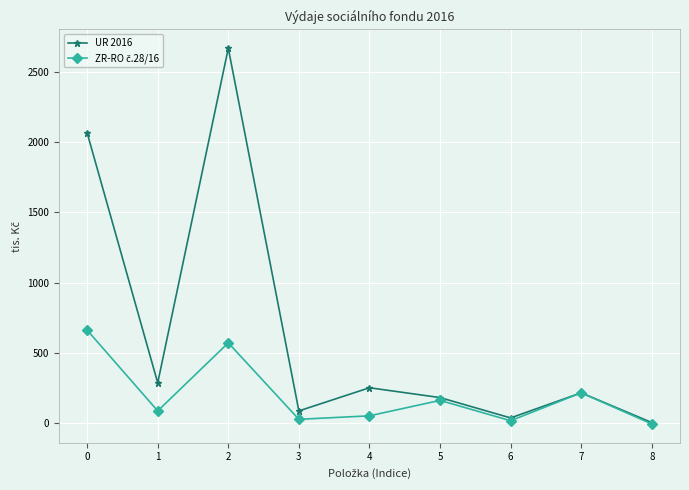

What is the sum of the UR 2016 values at 1 and 6?

320.0